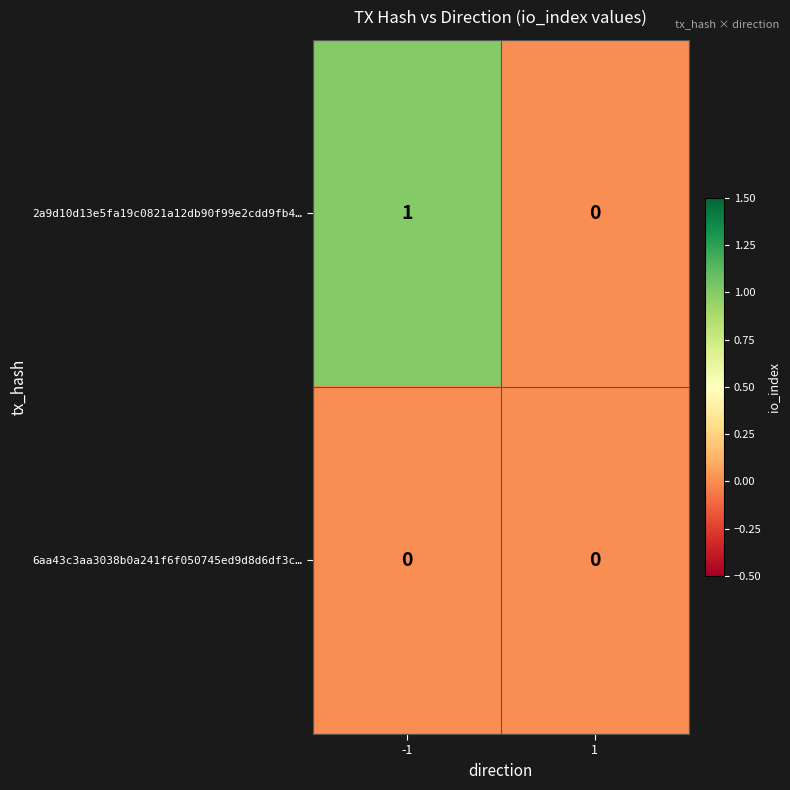

Rank the series at -1 from highest to lowest value.

2a9d10d13e5fa19c0821a12db90f99e2cdd9fb4…, 6aa43c3aa3038b0a241f6f050745ed9d8d6df3c…